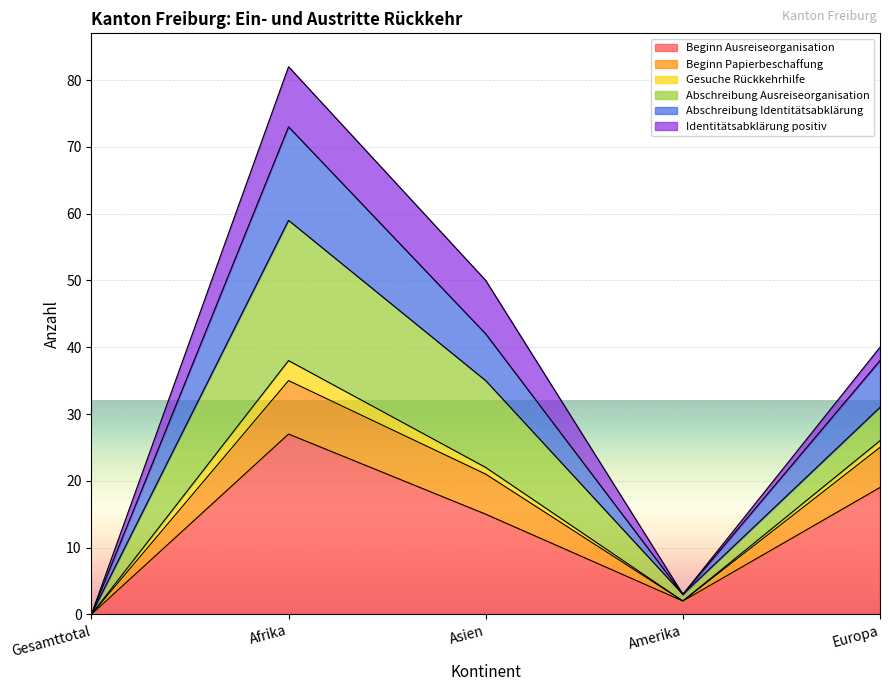

At which category is the sum across all series the highest?

Afrika